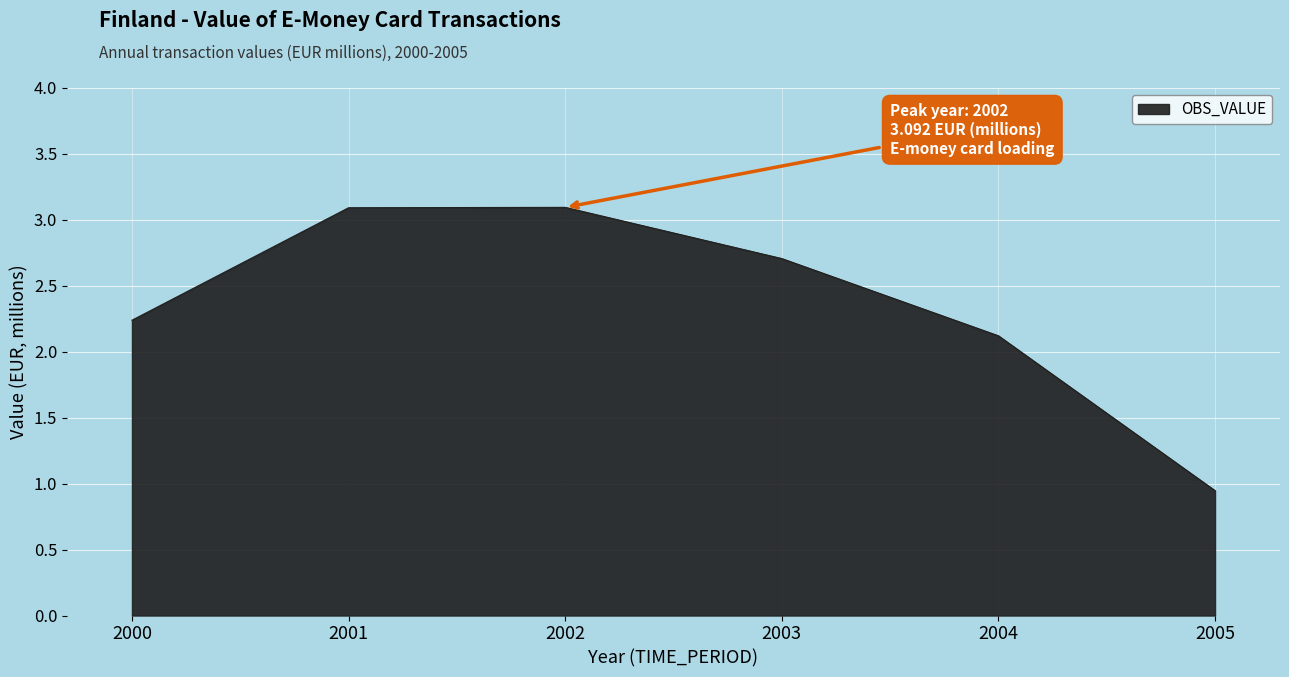

Which has a higher value, 2000 or 2005?

2000